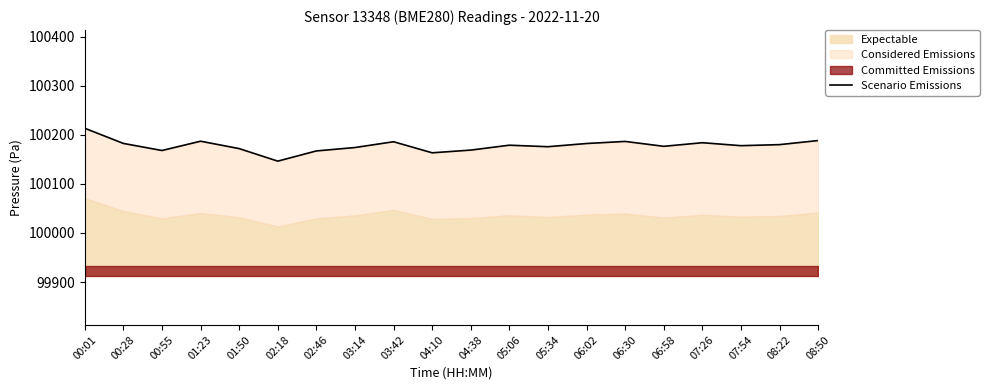

Which category has the lowest value across all series?

02:18